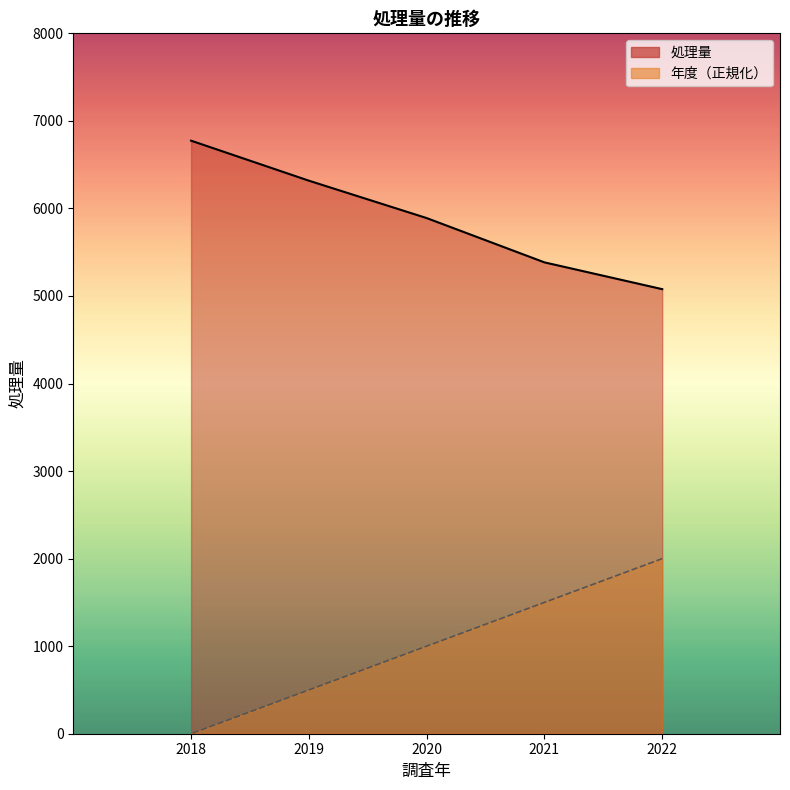

Which series has the largest range (max minus min)?

年度